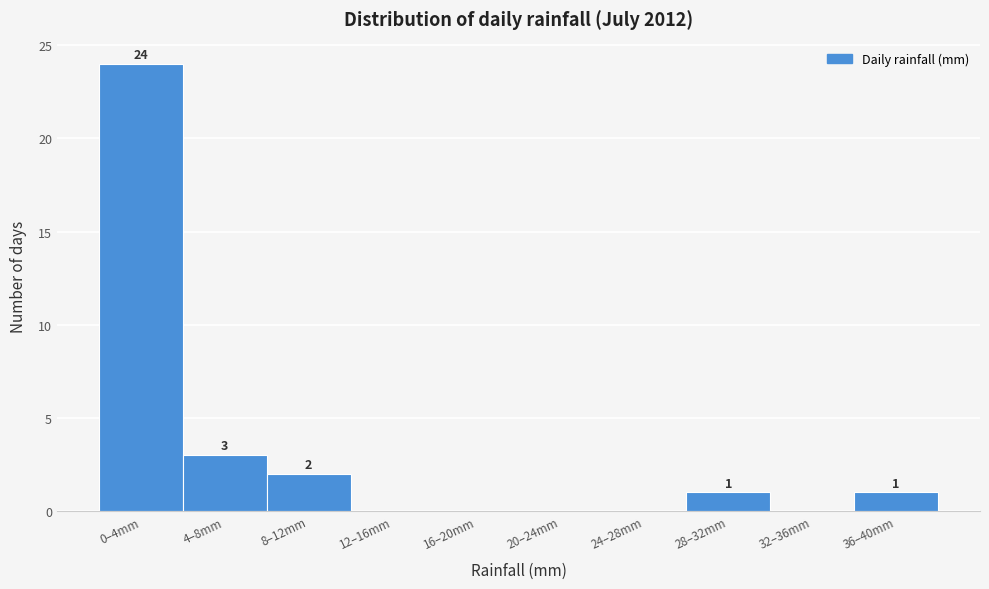

Reading left to right, list all the values displayed in this chart.

0–4mm=24	4–8mm=3	8–12mm=2	12–16mm=0	16–20mm=0	20–24mm=0	24–28mm=0	28–32mm=1	32–36mm=0	36–40mm=1